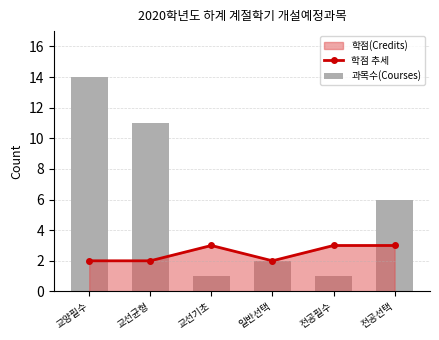

What is the difference between the maximum and minimum values in the 과목수(Courses) series?

13